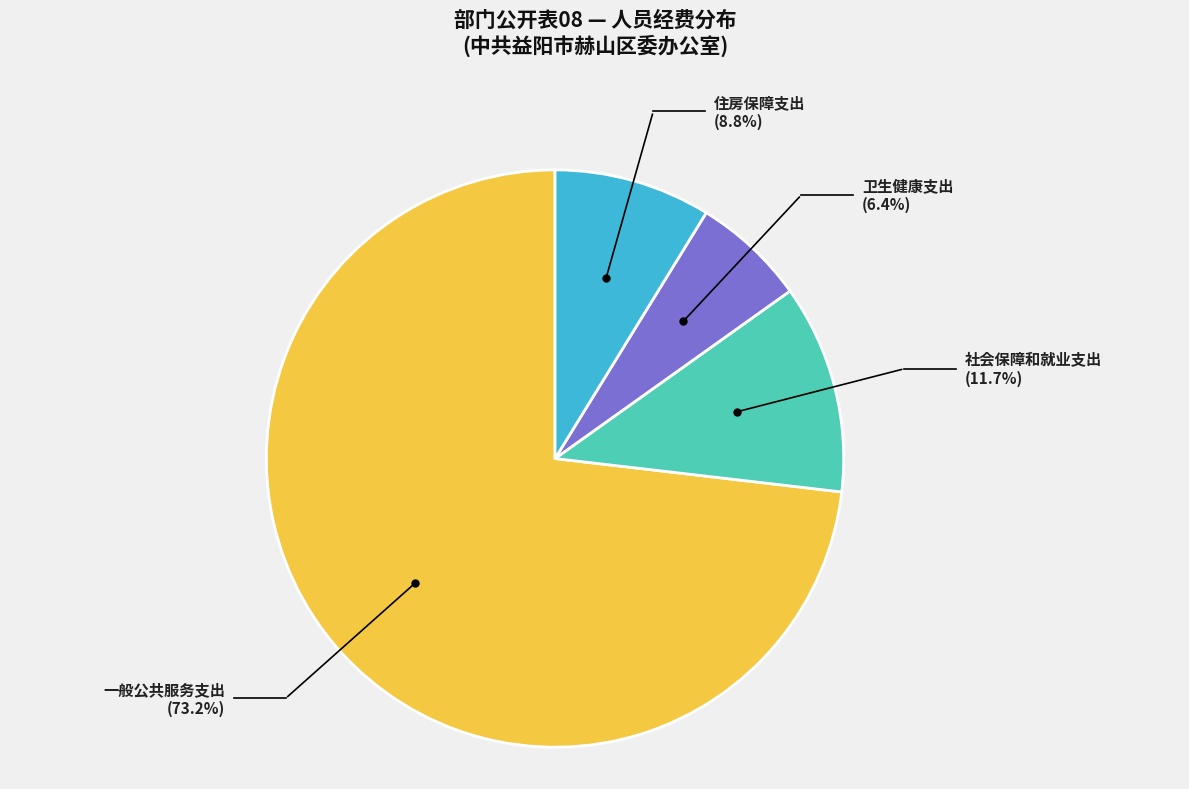

Do 社会保障和就业支出 and 住房保障支出 together represent more than half of the pie?

No